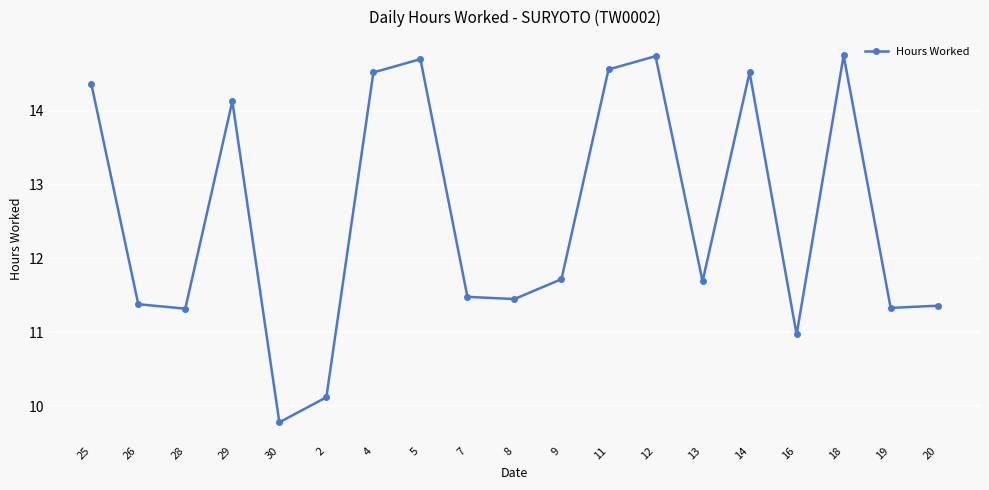

What is the value of the 4th point from the left?

14.1